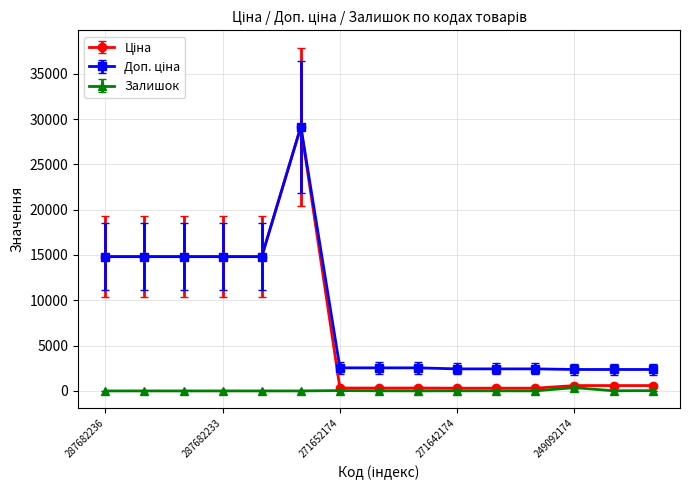

At how many categories does at least one series exceed 5888?

6